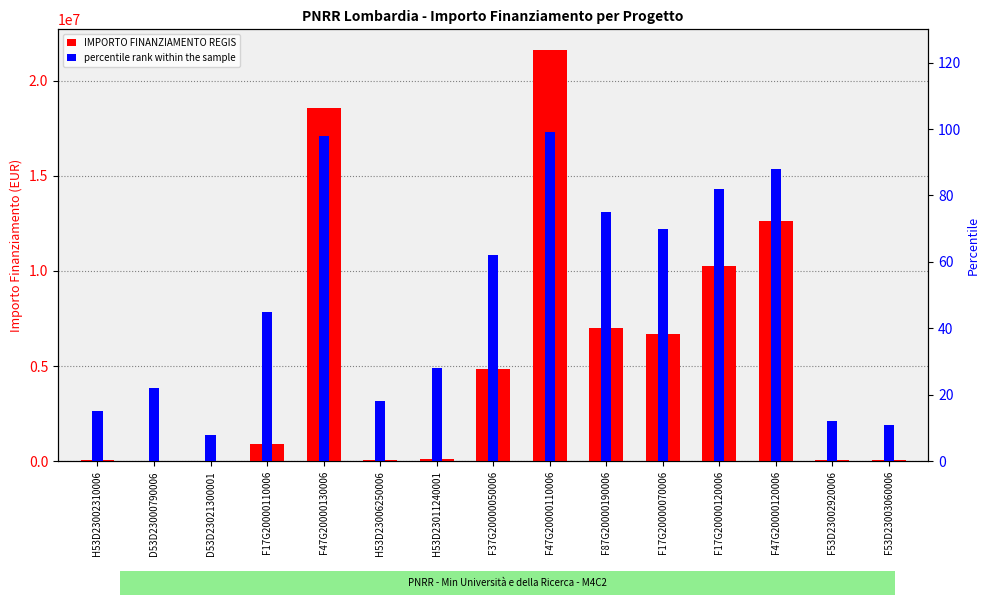

Count the number of categories in the chart.

15